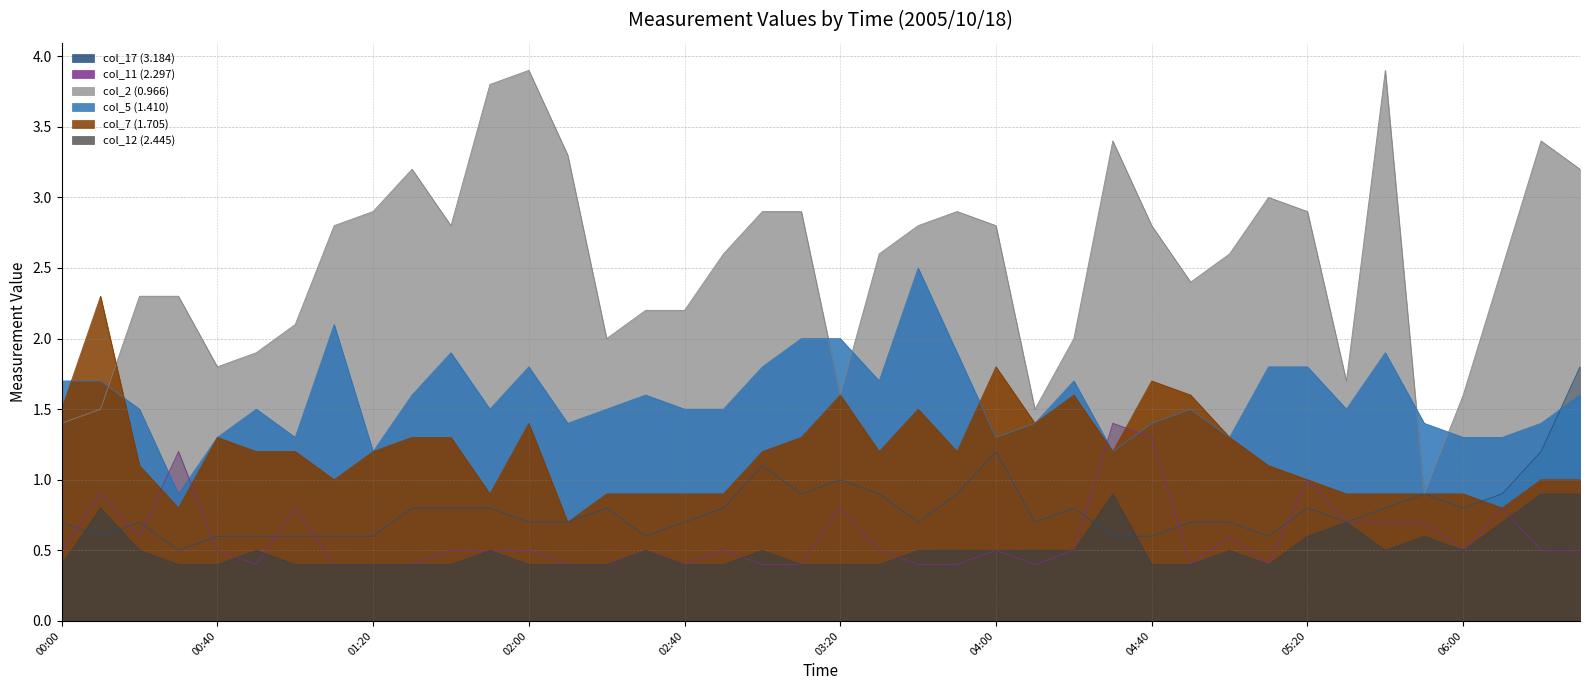

Which series has the largest total across all categories?

col_2 (0.966)